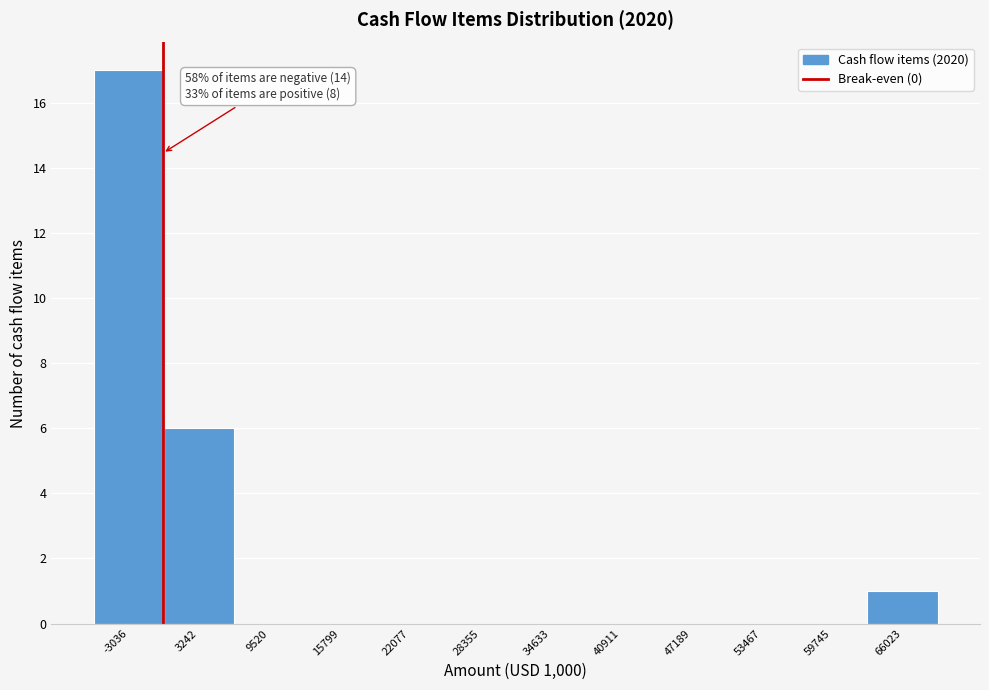

Which range on the x-axis has the tallest bar?

-6000 to 0